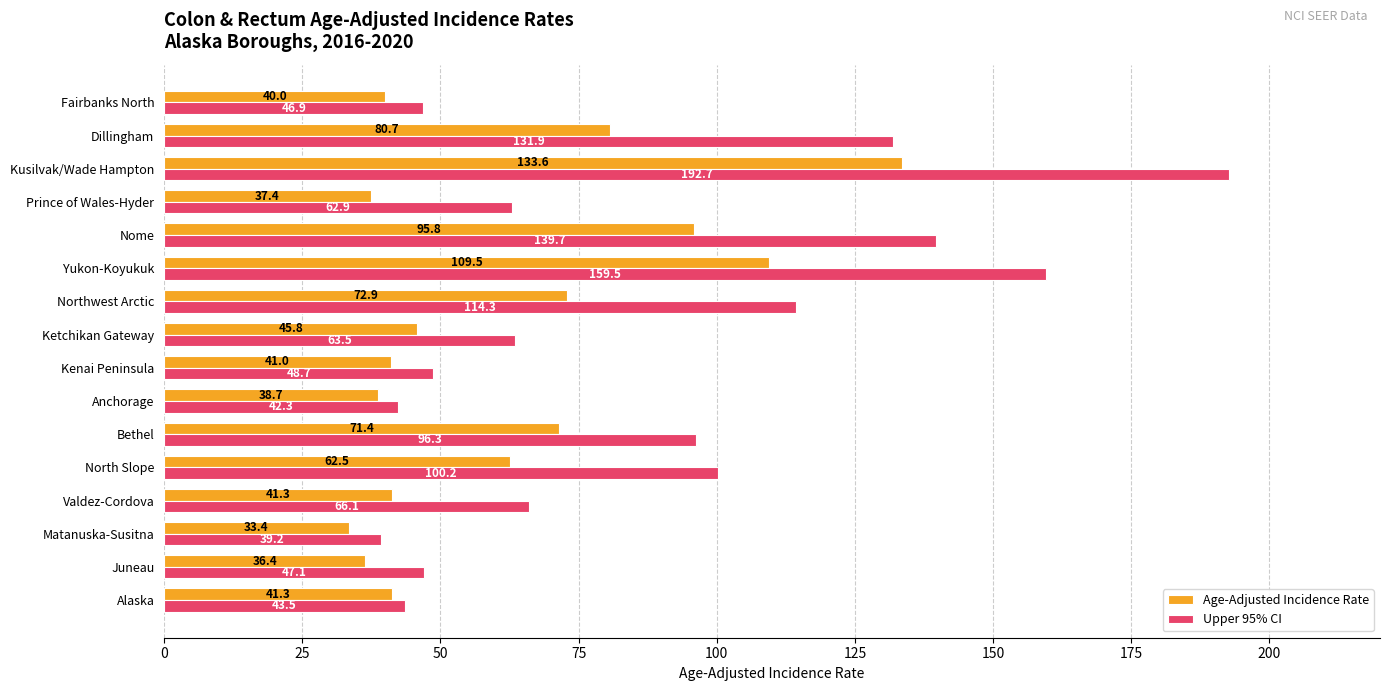

What is the difference between the highest and lowest values at Fairbanks North?

6.9